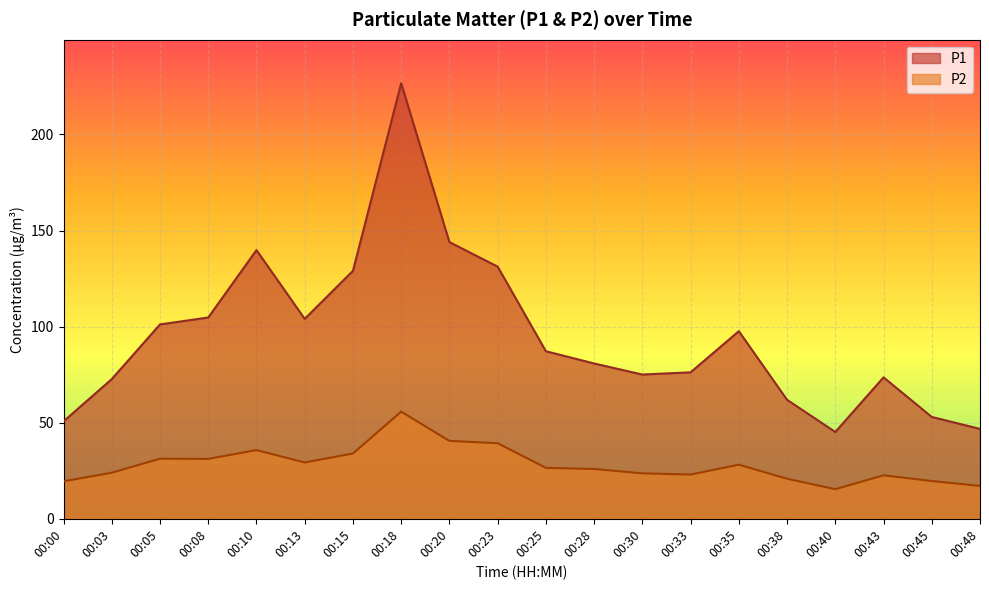

What is the difference between the maximum and minimum values in the P2 series?

40.4